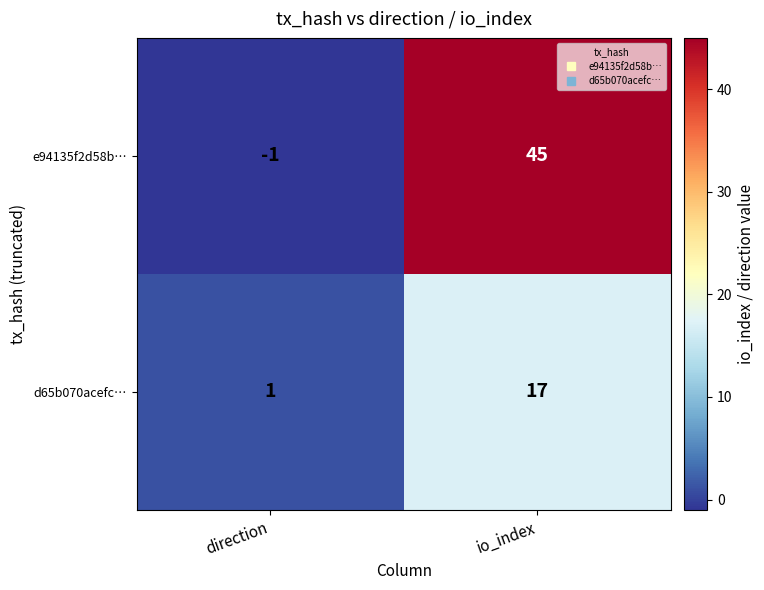

Reading right to left, transcribe all the data shown in this chart.

e94135f2d58b…: 45	-1
d65b070acefc…: 17	1